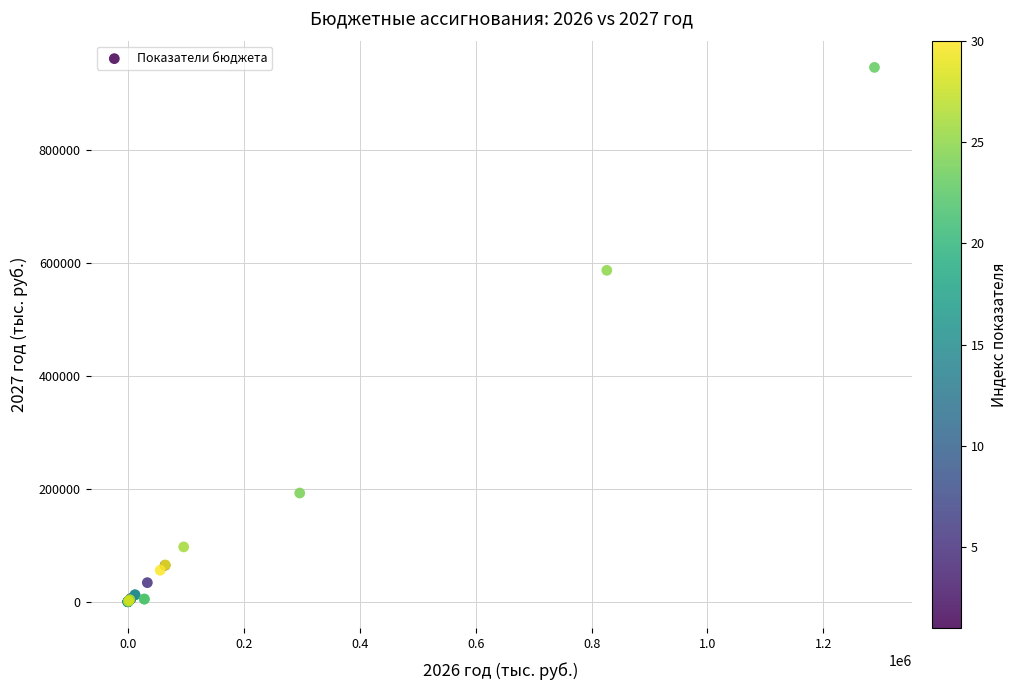

What Y value in the scatter plot is closest to 472781?

586446.1